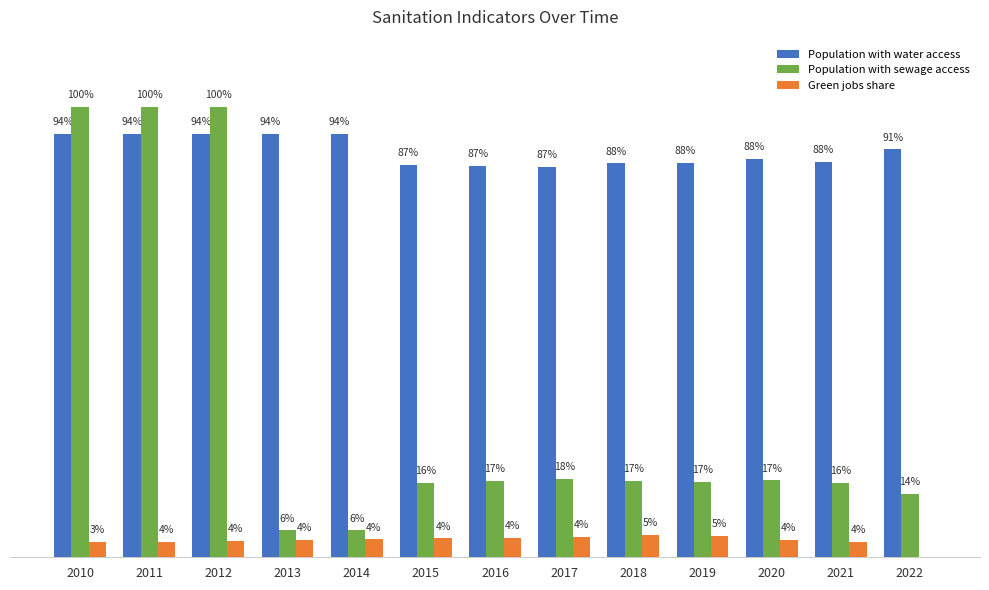

What is the maximum value for Green jobs share?

0.1